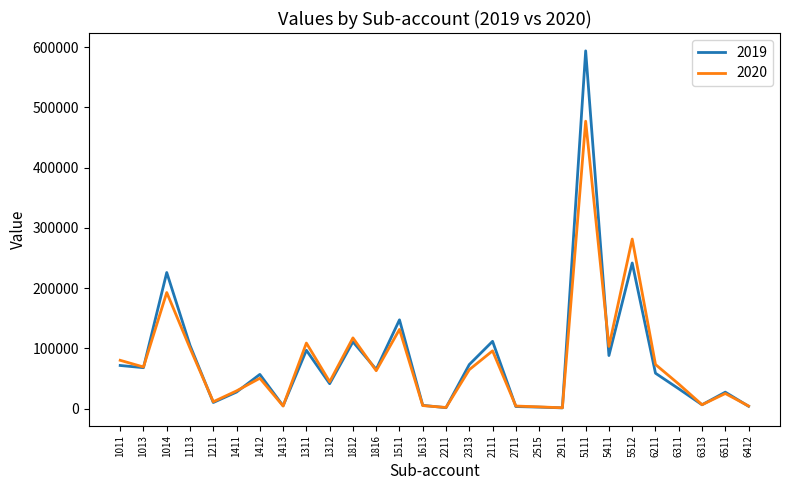

Which series has the largest range (max minus min)?

2019